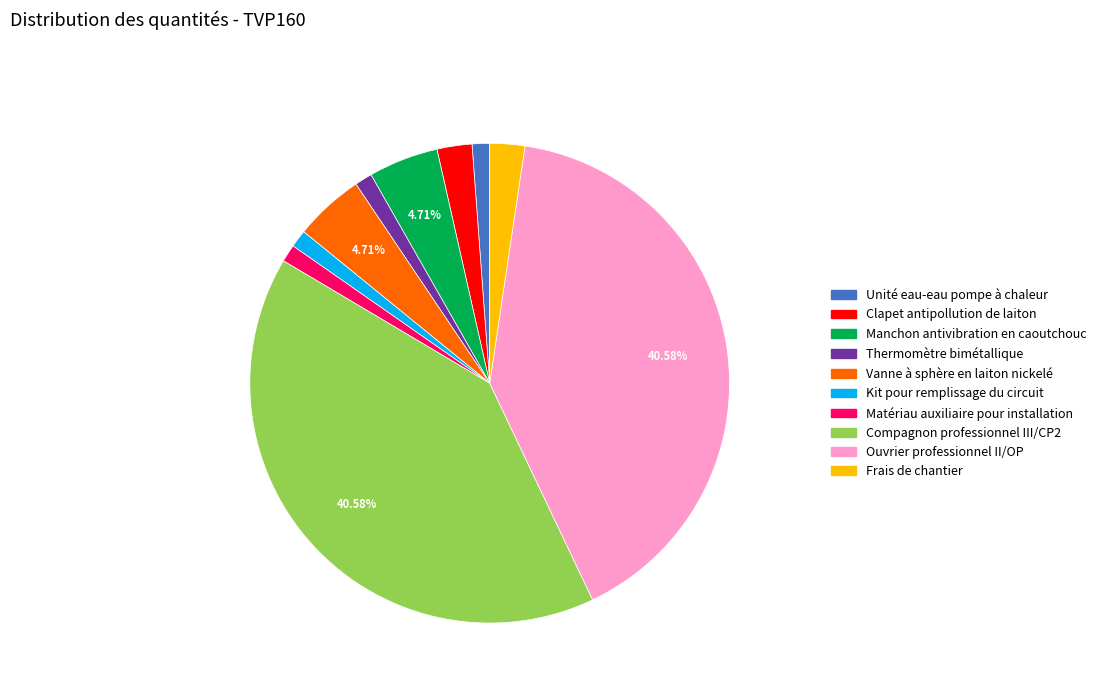

What percentage is NOT represented by Compagnon professionnel III/CP2?

59.4%